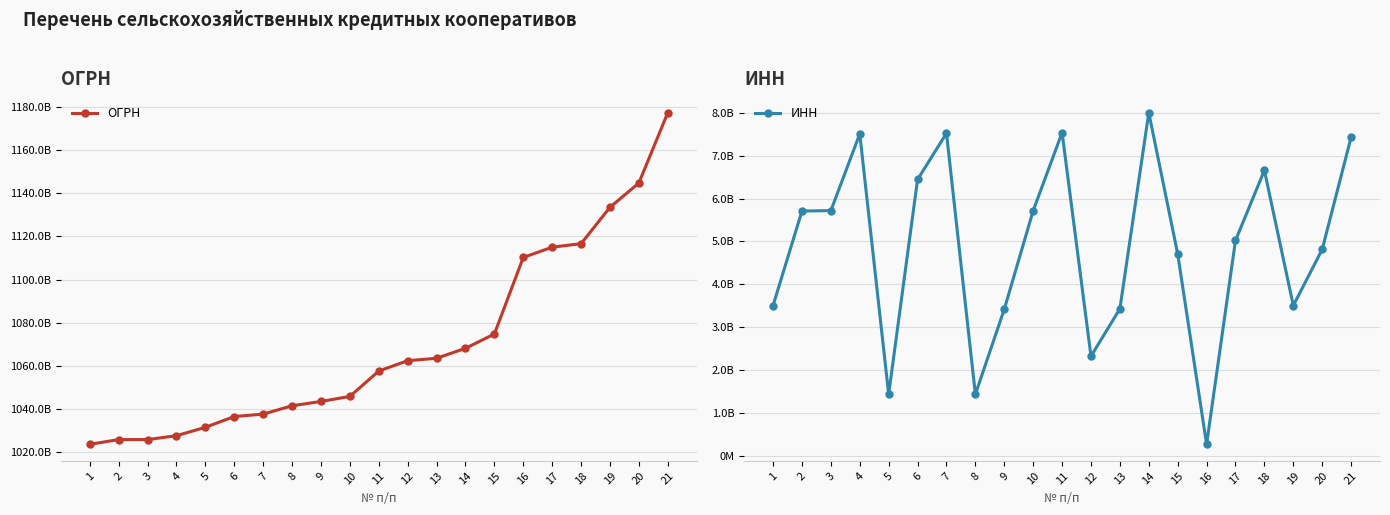

What is the sum of all ИНН values?

102117306962